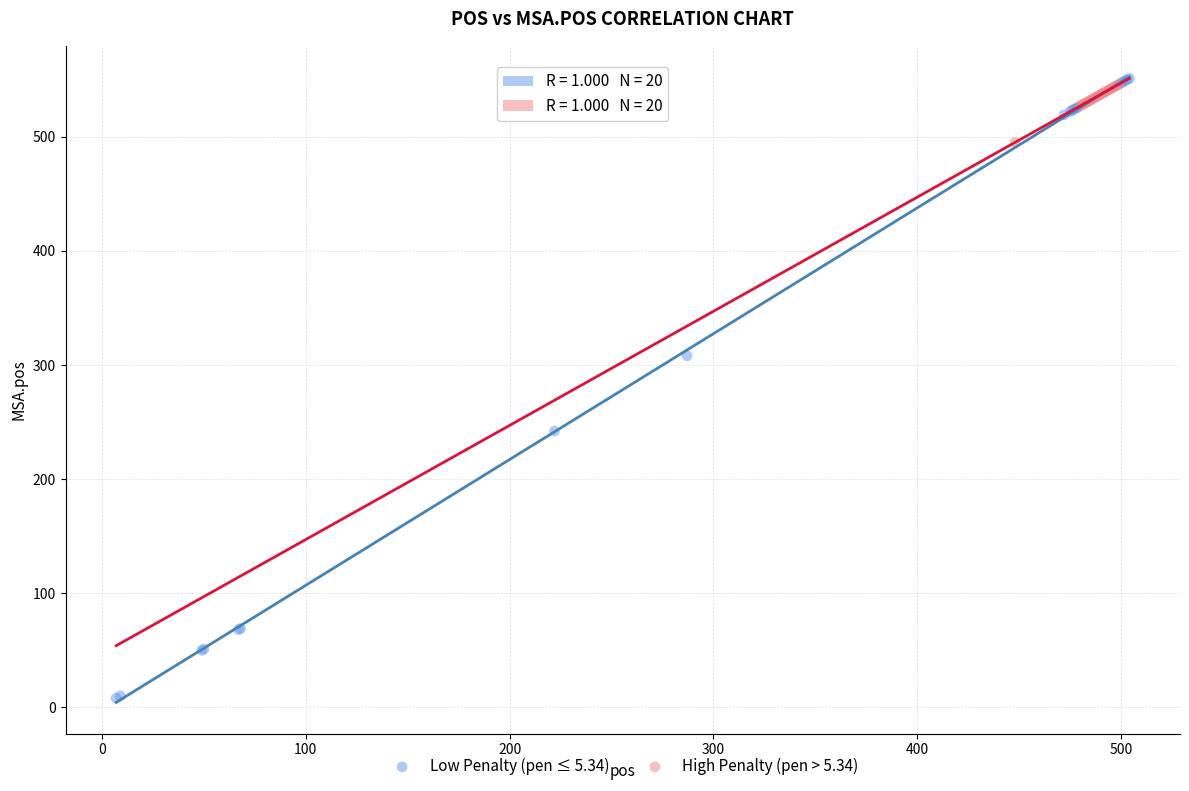

What are all the series names shown in the legend?

Low Penalty (pen ≤ 5.34), High Penalty (pen > 5.34)